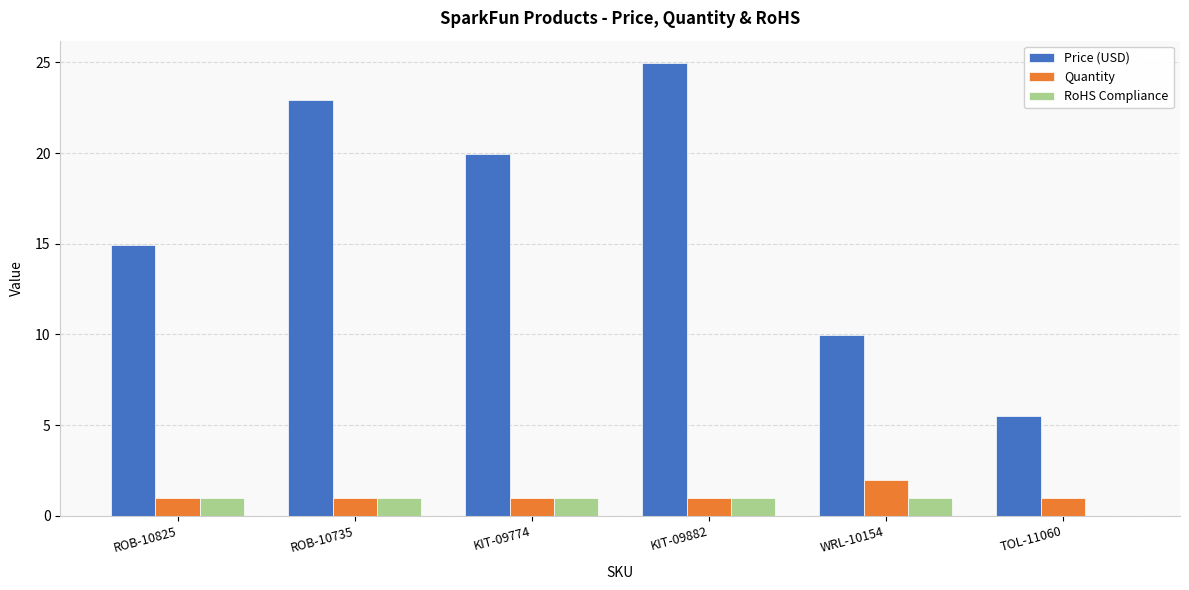

The value of Quantity at WRL-10154 is 2.0. True or false?

True